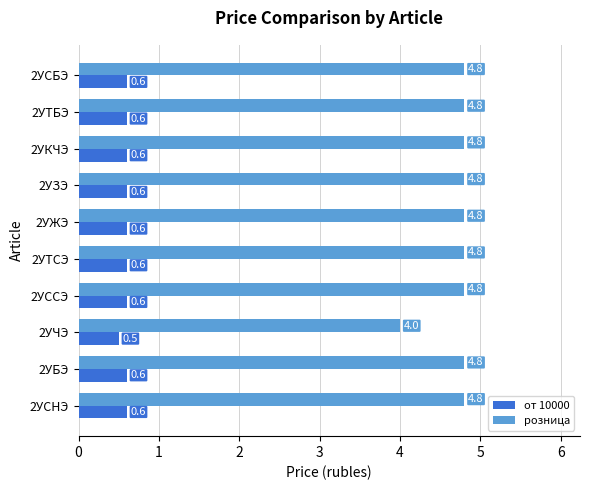

Which series has the largest total across all categories?

розница